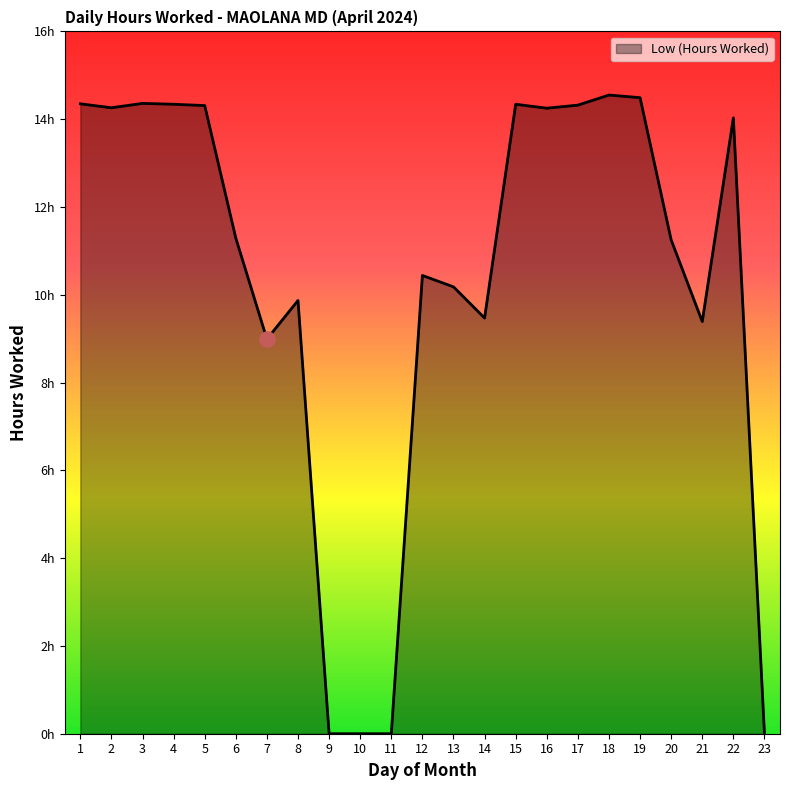

What is the change in value from 1 to 14?

-4.9